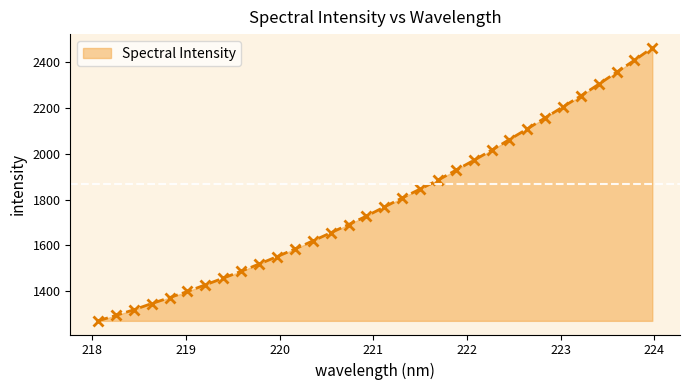

What is the maximum value shown in the chart?

2463.3